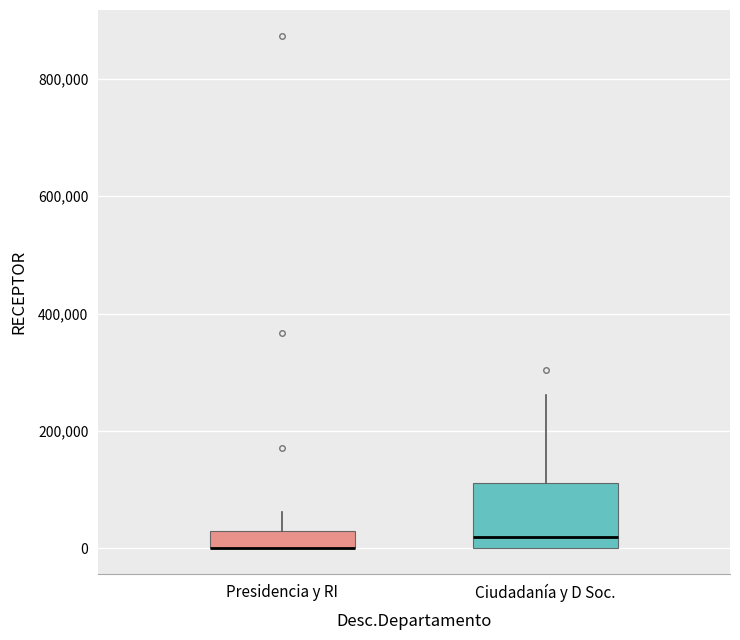

Where is the upper edge of the box for Presidencia y RI on the y-axis? The values are not printed on the chart, so give them approximately, as read against the axis.

20000